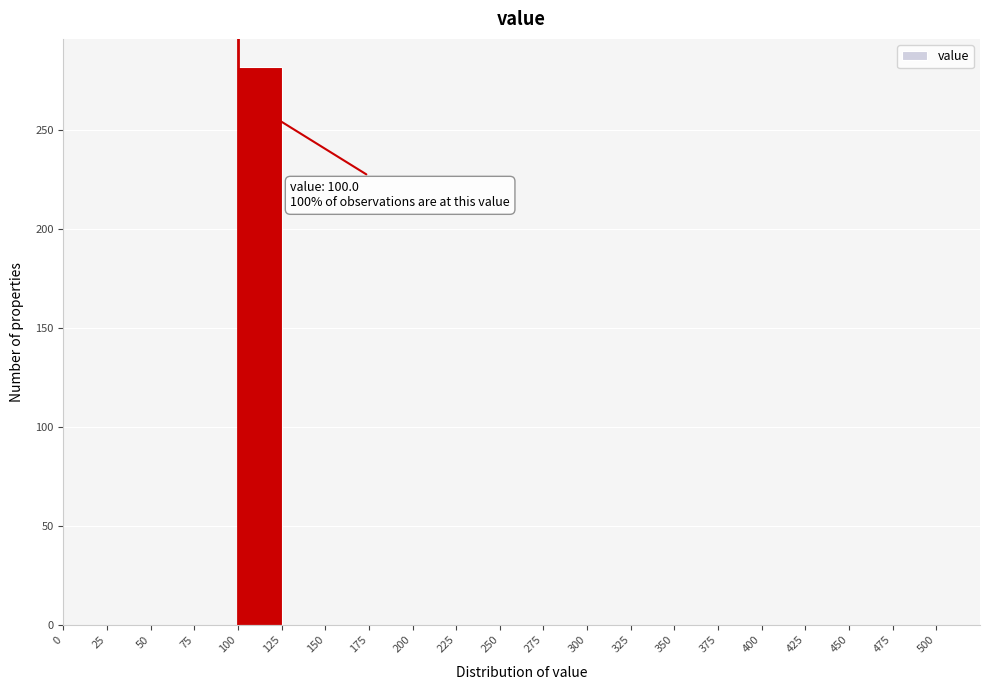

Which range on the x-axis has the tallest bar?

100 to 125